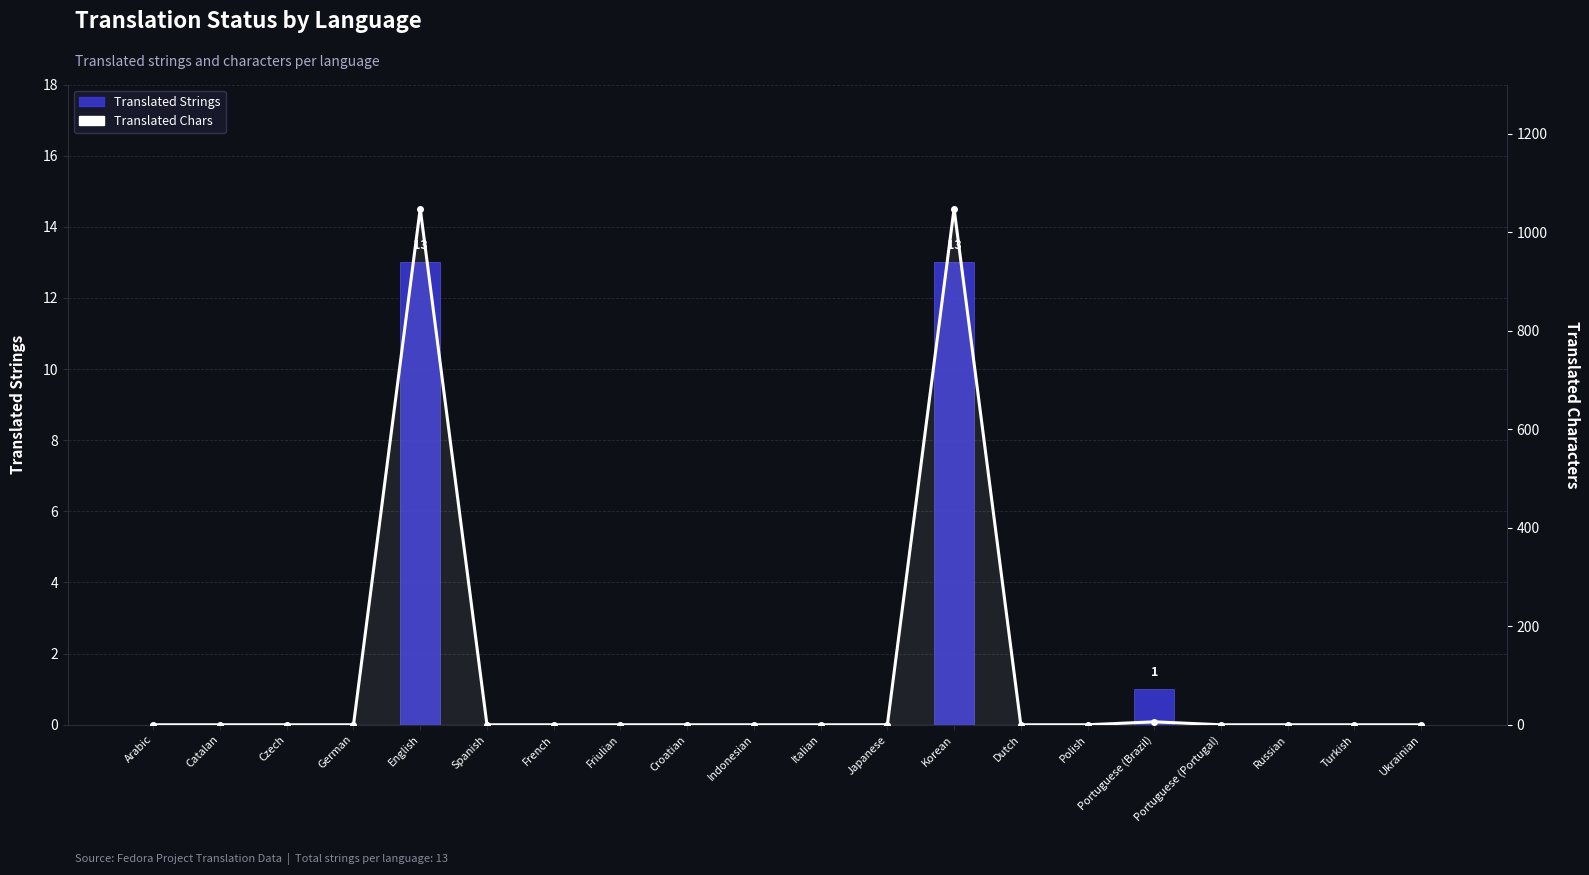

The Translated Strings series shows 7 at Indonesian. True or false?

False